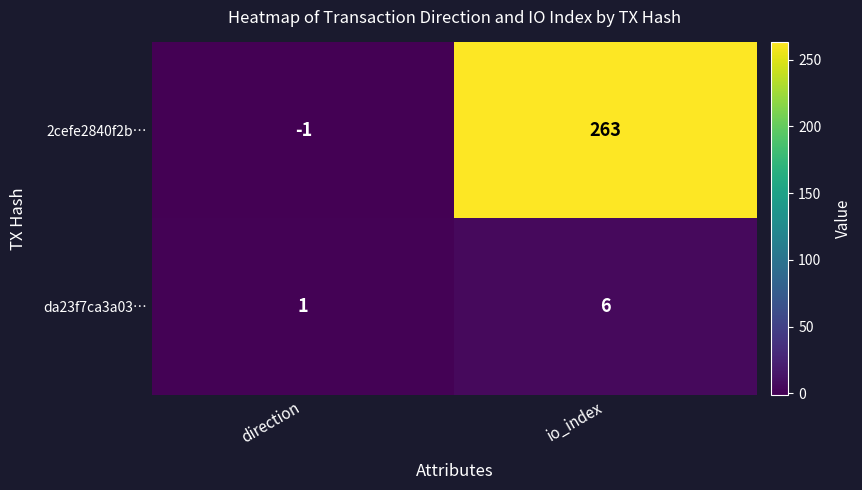

What is the difference between the highest and lowest values at io_index?

257